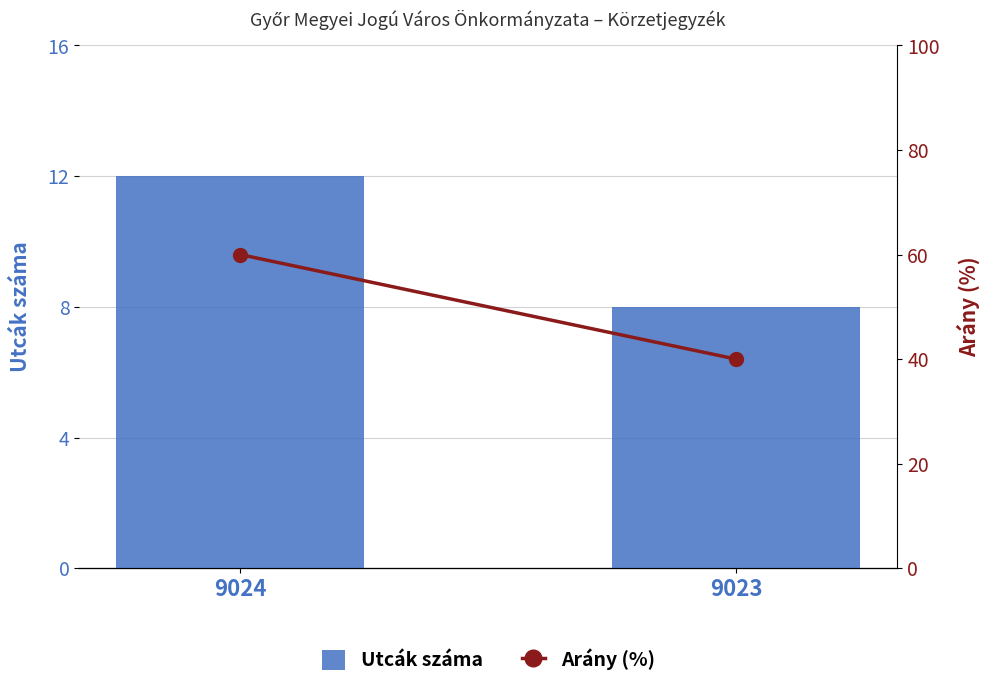

Which series has the largest range (max minus min)?

Arány (%)